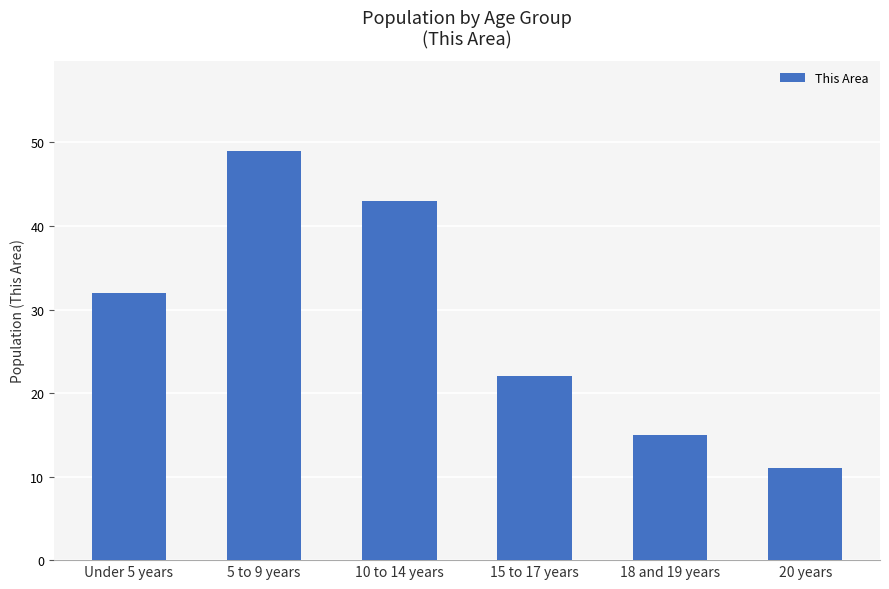

What is the approximate value at 15 to 17 years, to the nearest 10?

20